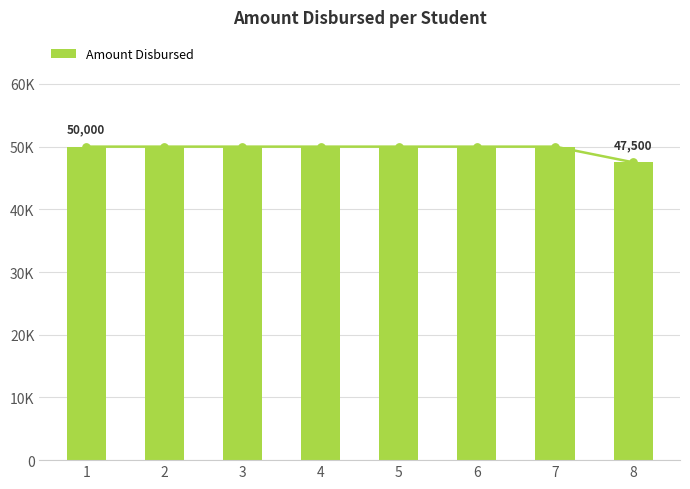

Which has a higher value, 1 or 6?

1